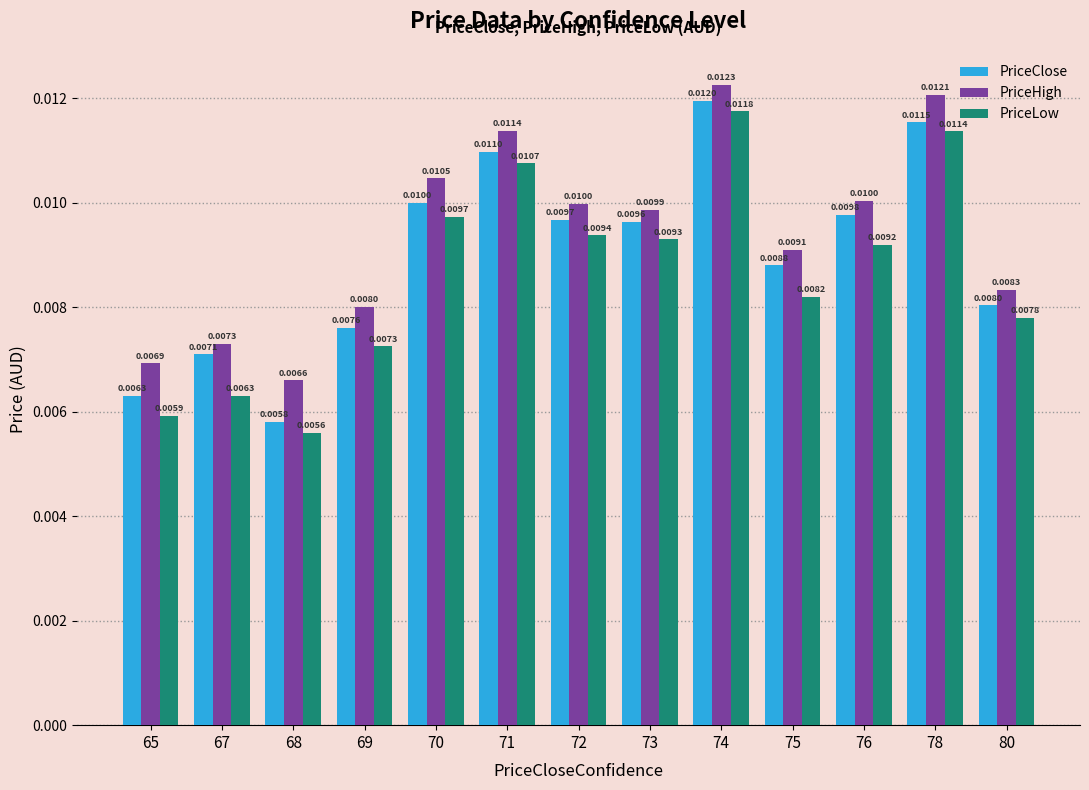

List the labels in order of PriceLow value, smallest first.

68, 65, 67, 69, 80, 75, 76, 73, 72, 70, 71, 78, 74